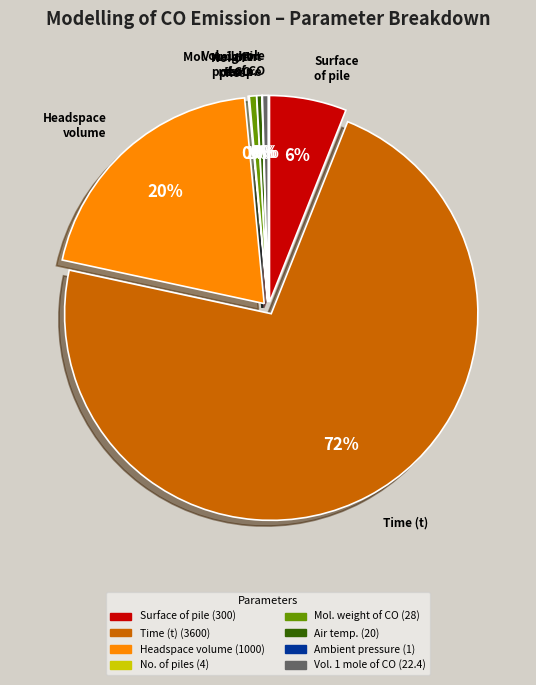

Count the number of slices in the pie.

8